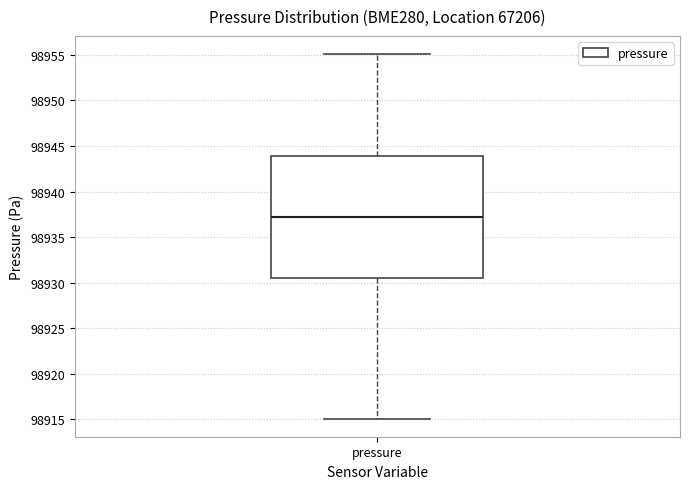

Read this box plot against the y-axis: the position of the median line, the range covered by the box, and the ends of both whiskers. The values are not printed on the chart, so give them approximately, as read against the axis.

median 98937.0, box 98930.5 to 98944.0, whiskers 98915.0 to 98955.0